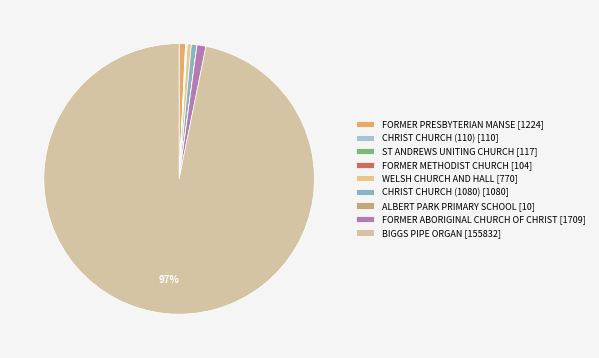

To the nearest percent, what is the average slice percentage?

11%